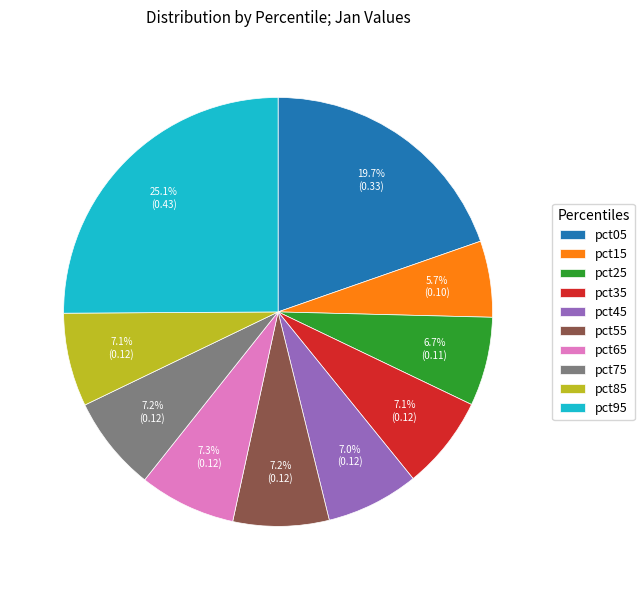

What is the largest slice in the pie chart?

pct95